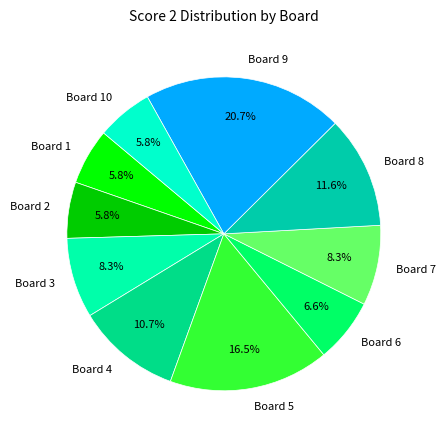

Is there any slice that represents more than half of the pie?

No